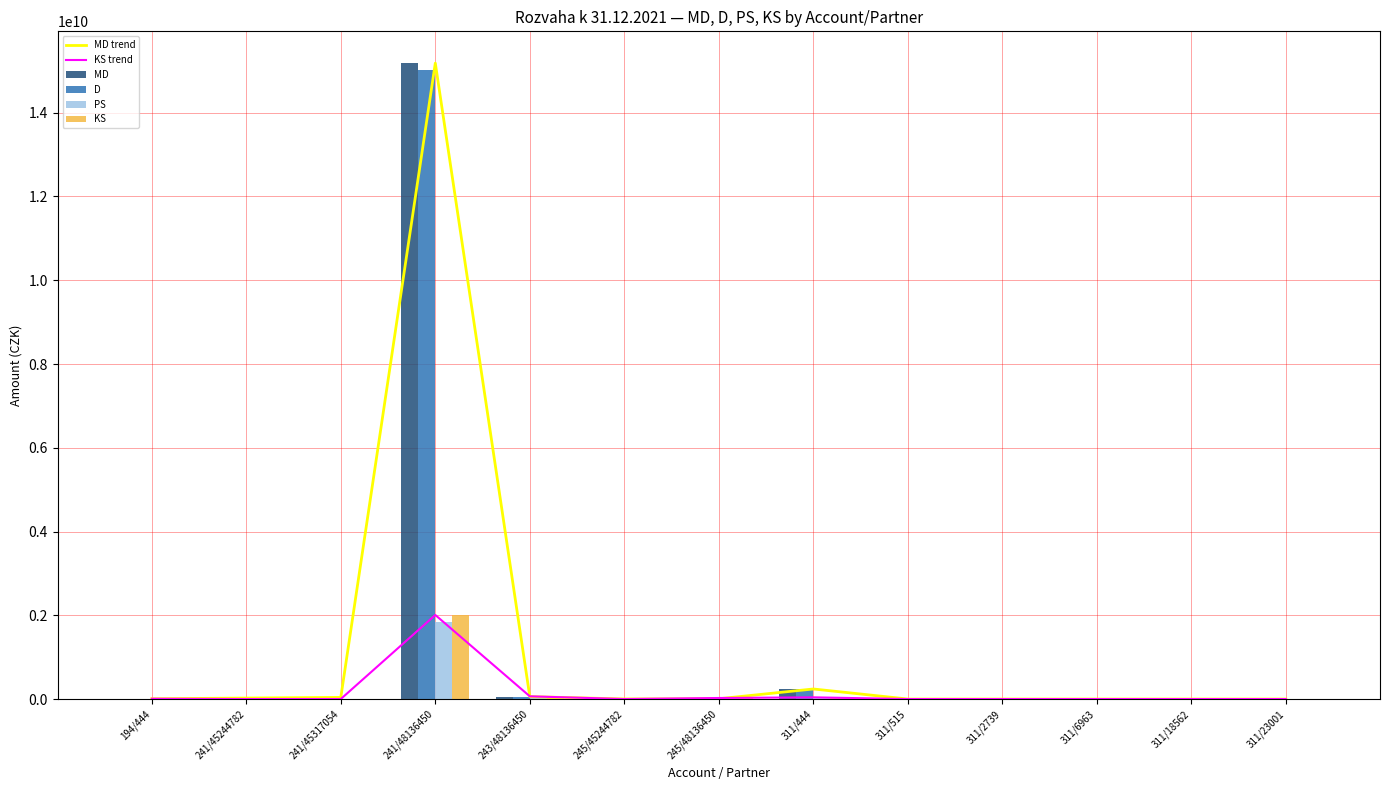

What are all the series names shown in the legend?

MD trend, KS trend, MD, D, PS, KS